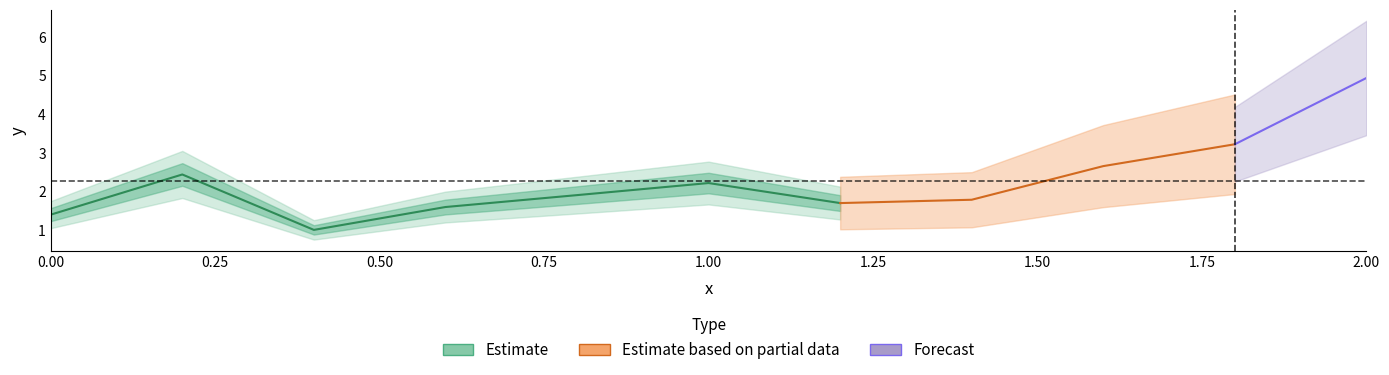

Is it true that the value at 1.2 is 3.0?

False